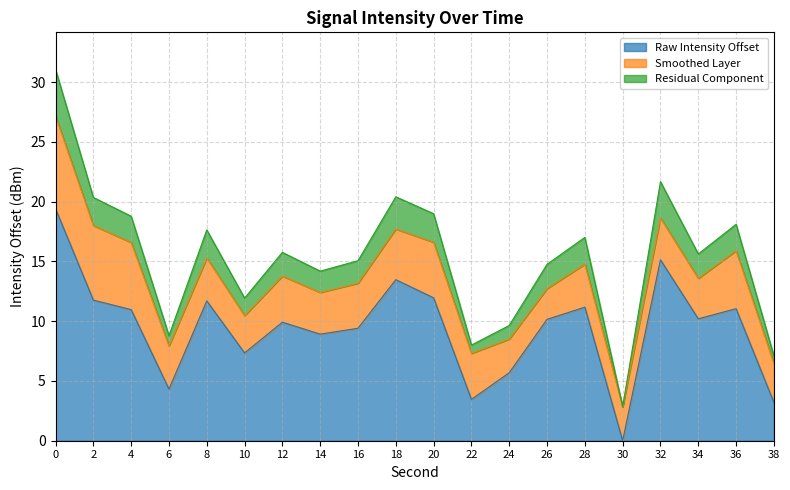

Reading right to left, extract all data points from this chart.

3.2	11.0	10.2	15.1	0.0	11.2	10.2	5.7	3.5	12.0	13.5	9.4	8.9	9.9	7.3	11.7	4.3	11.0	11.8	19.4